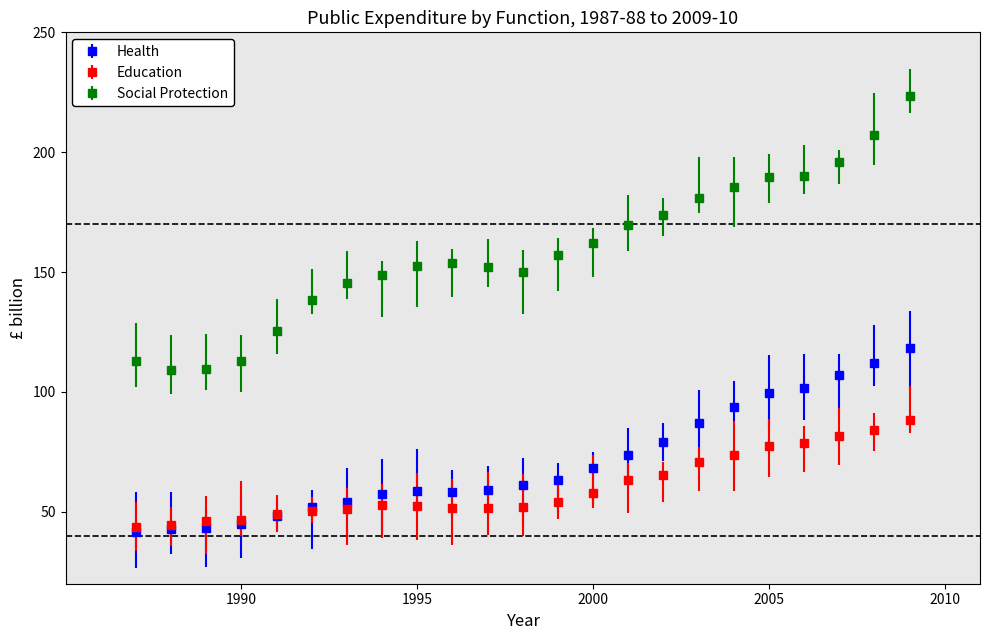

What are all the series names shown in the legend?

Health, Education, Social Protection